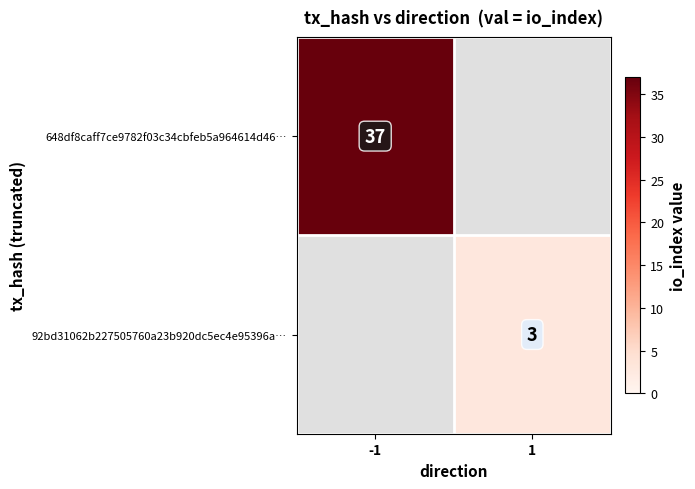

Count the number of data series in this chart.

2